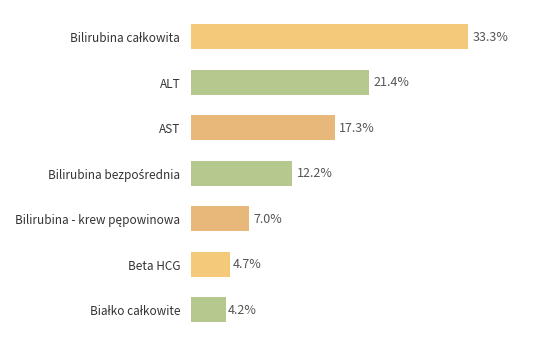

What is the difference between the maximum and second lowest values?

28.5